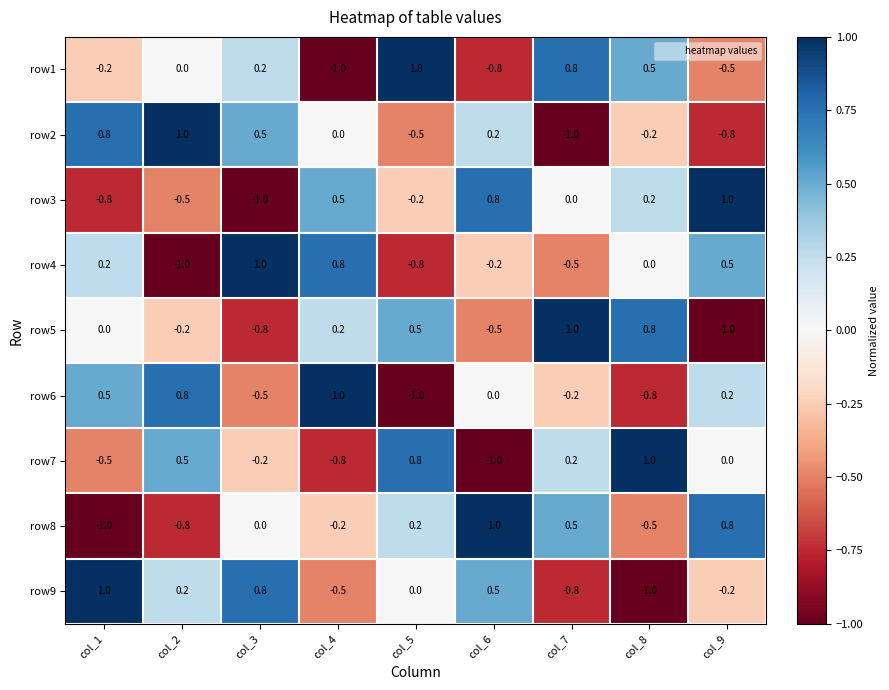

What is the smallest value displayed?

-1.0